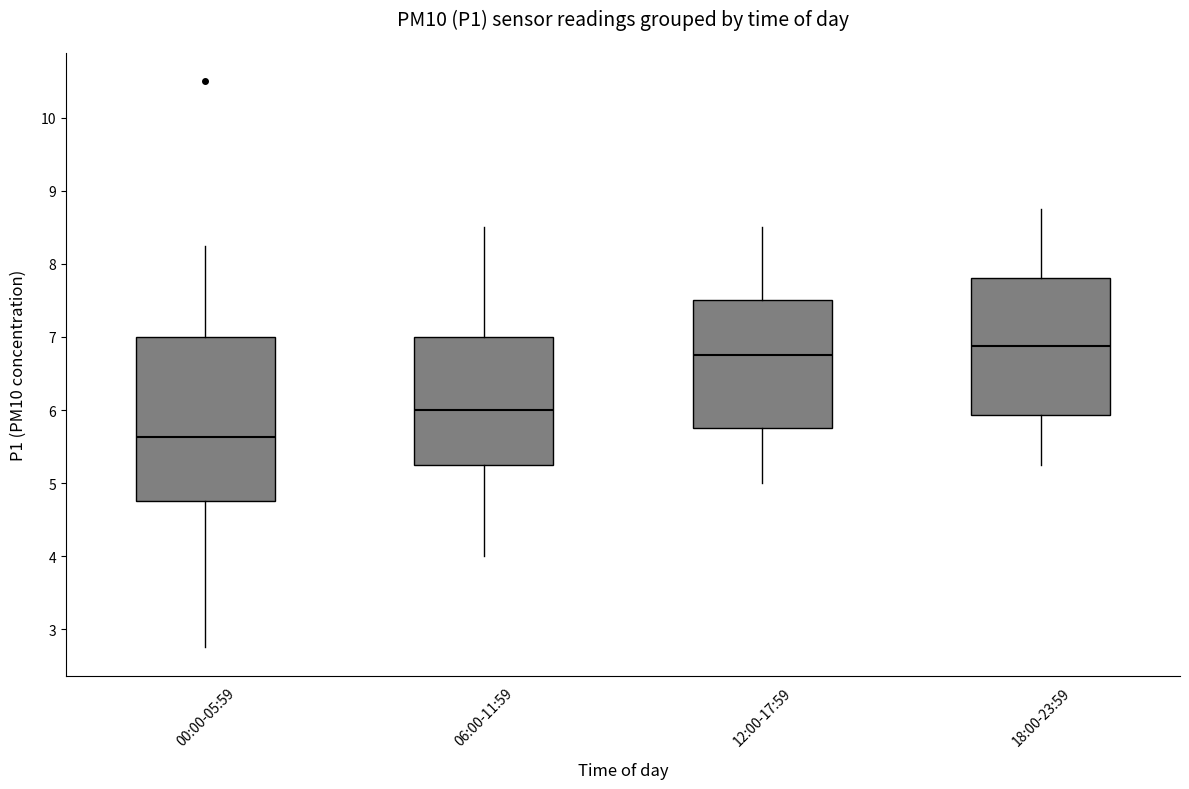

Which box's median line is the highest?

18:00-23:59